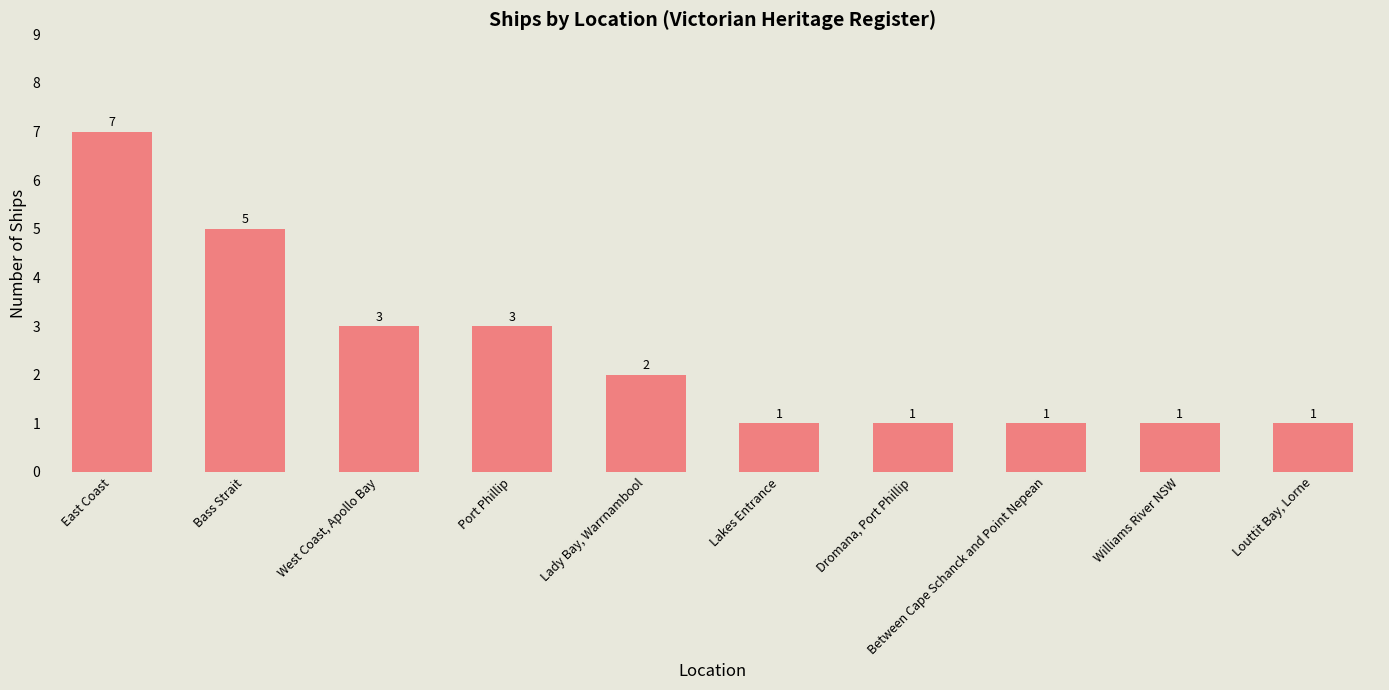

What is the sum of all values?

25